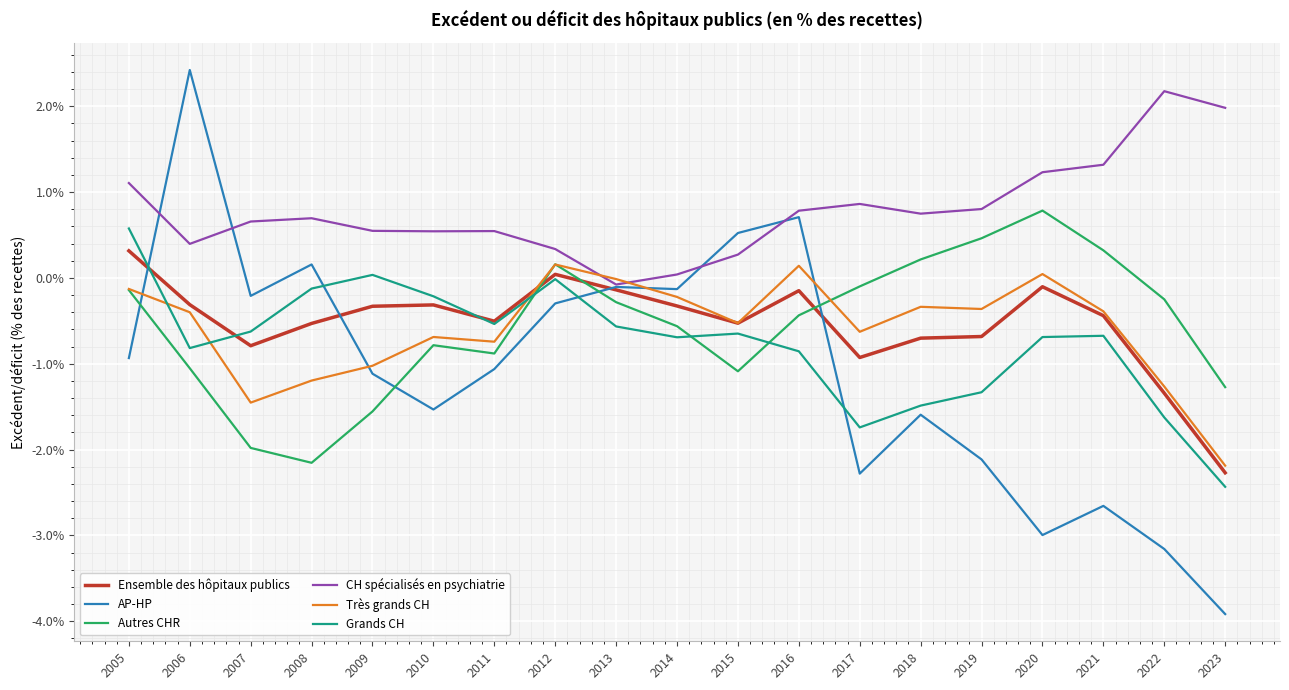

True or false: Grands CH and CH spécialisés en psychiatrie cross at least once.

False